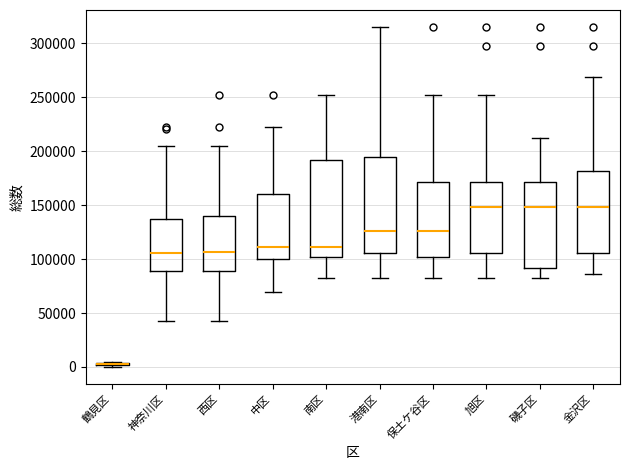

Where does the upper whisker of the box for 磯子区 end on the y-axis? The values are not printed on the chart, so give them approximately, as read against the axis.

210000